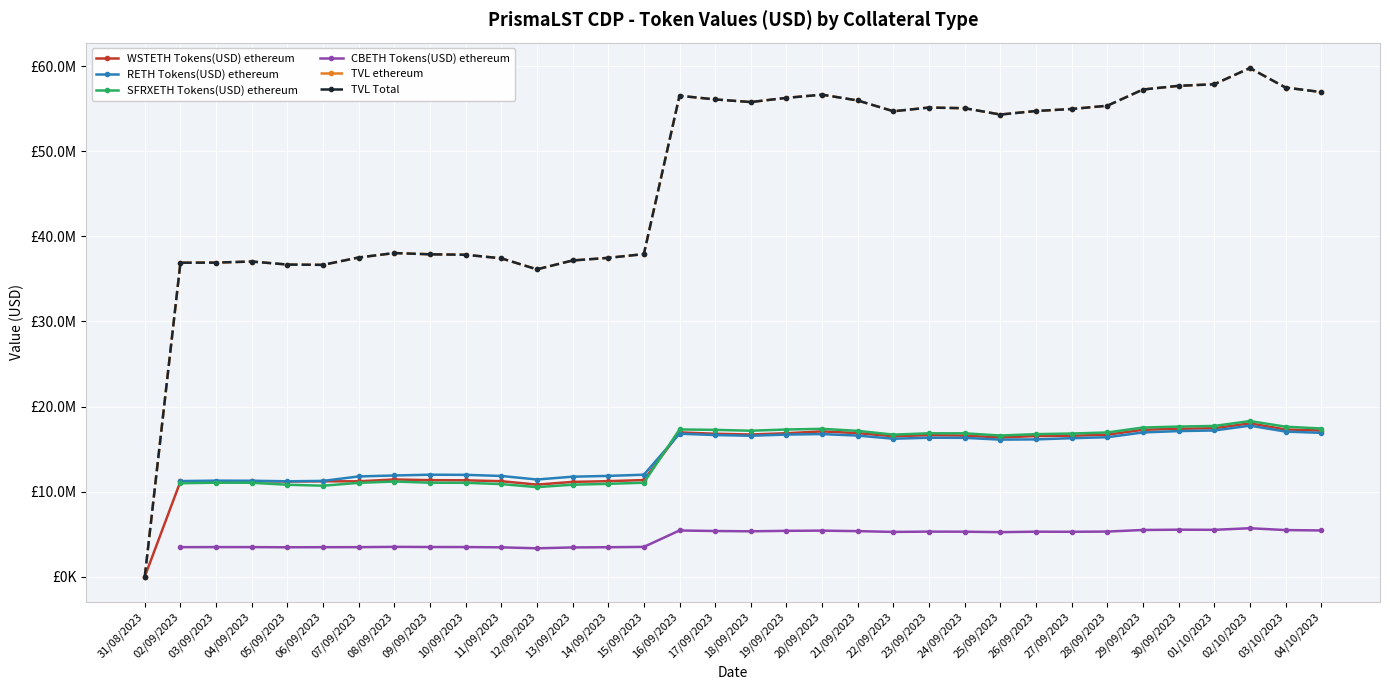

The TVL Total series shows 26999548.8 at 29/09/2023. True or false?

False